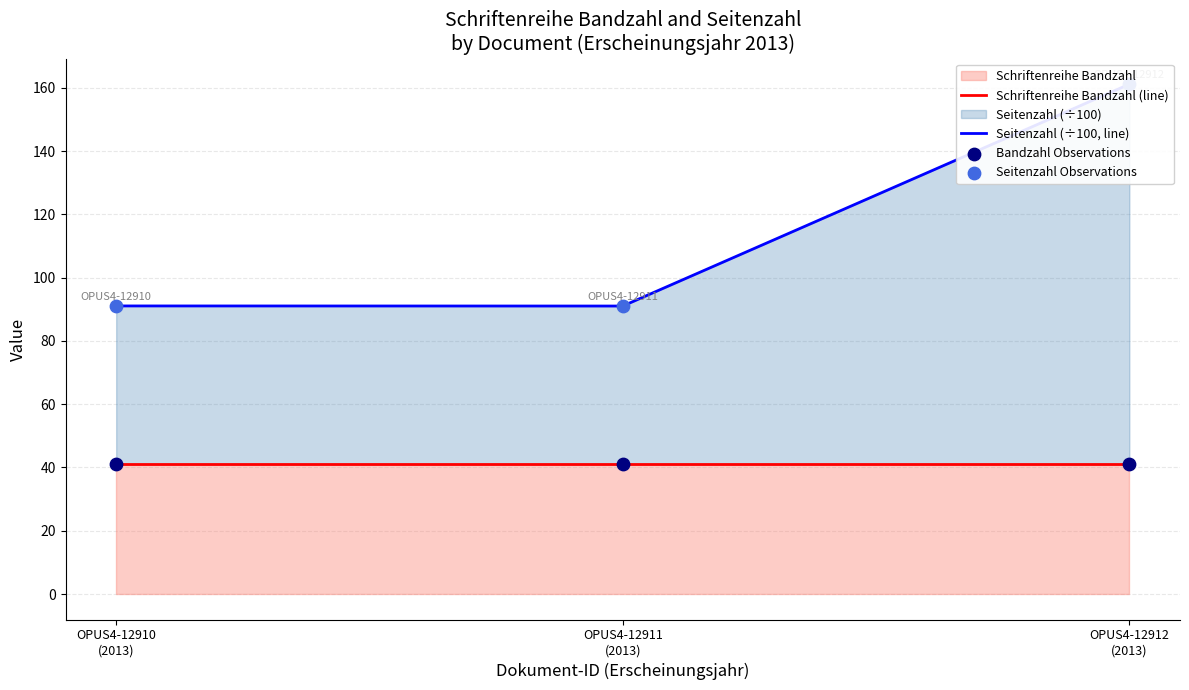

Which series has the largest total across all categories?

Seitenzahl (÷100, line)